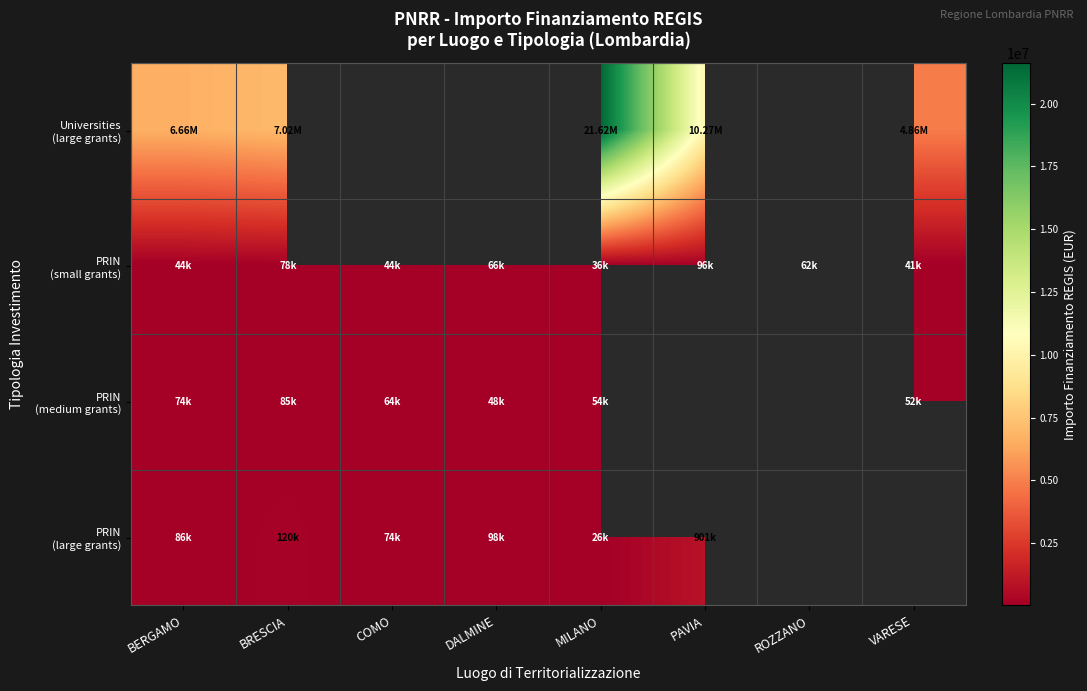

Is it true that PRIN (small grants) equals 16296.2 at ROZZANO?

False